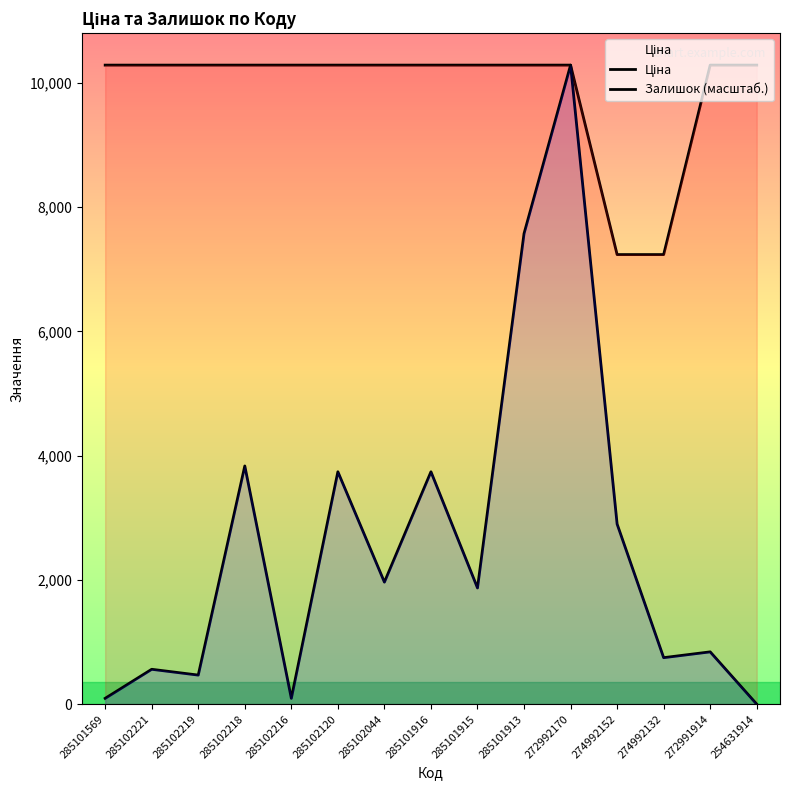

True or false: Ціна has a value of 10285.3 at 272991914.

True